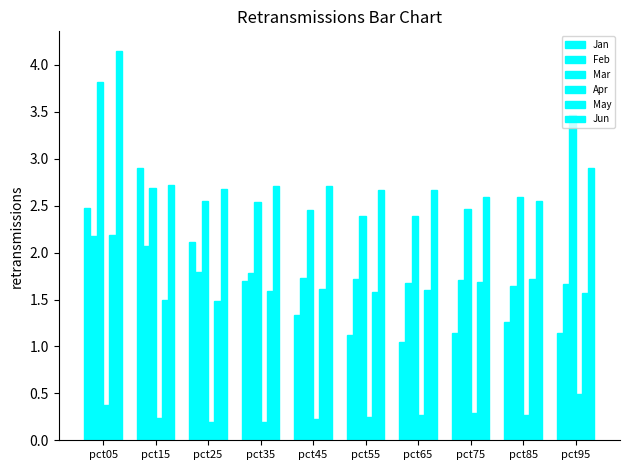

What is the total value across all series at pct85?

10.0